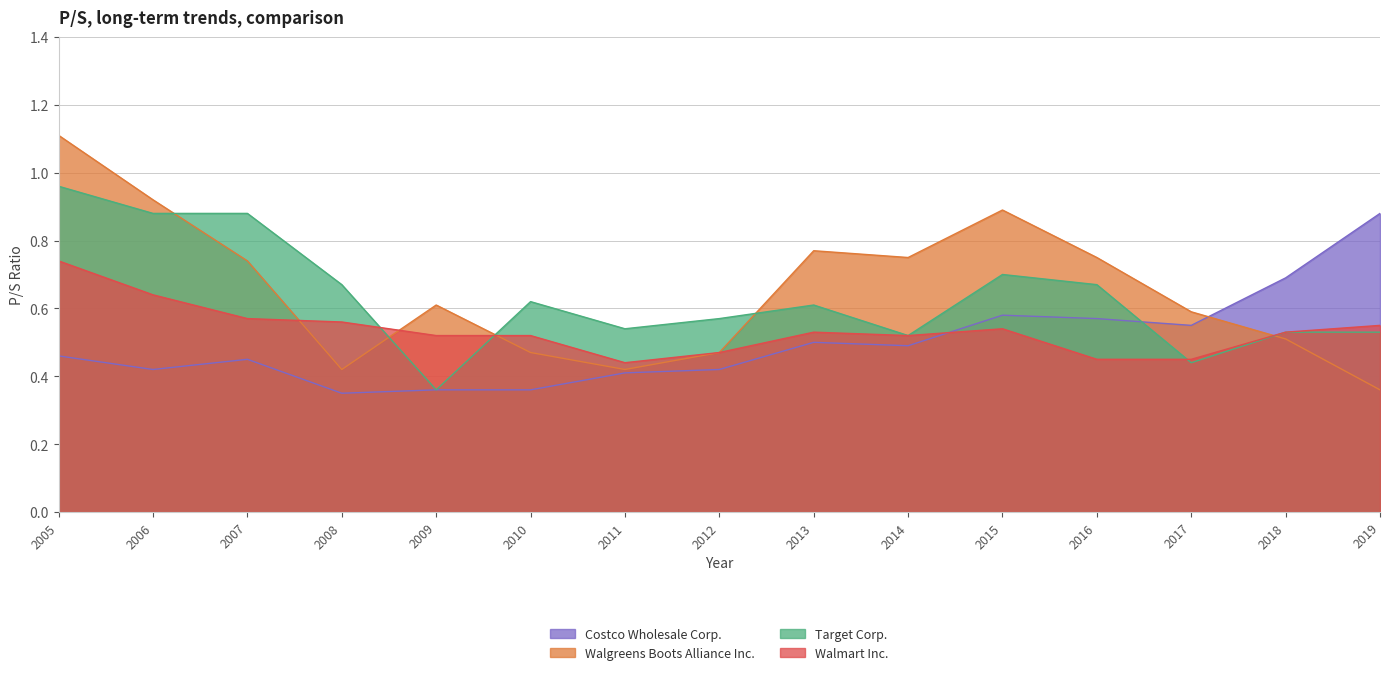

At how many categories does at least one series exceed 0?

15